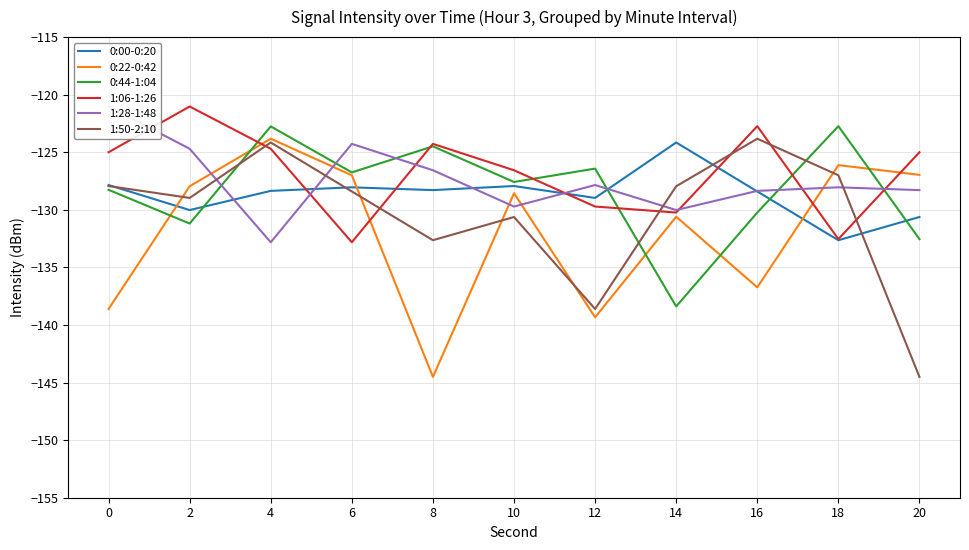

What is the average value of the 1:50-2:10 series?

-130.4